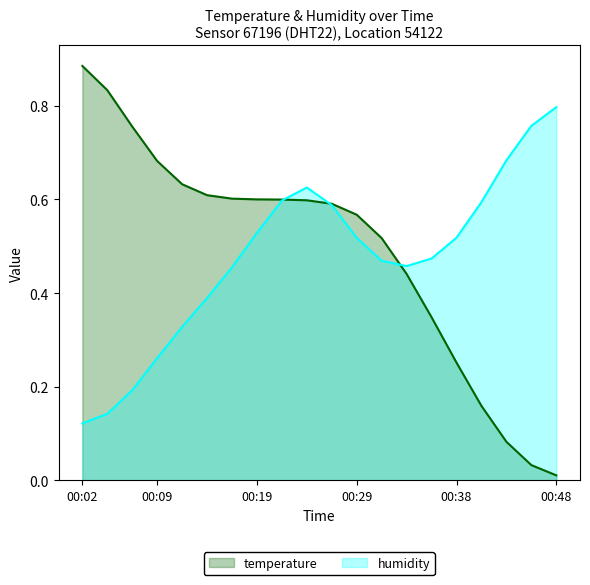

The value at 00:48 is 0.0. True or false?

False